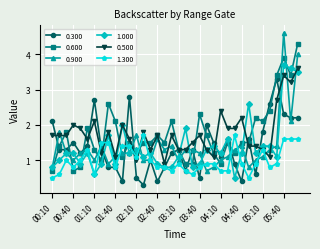

What is the smallest value displayed?

0.3